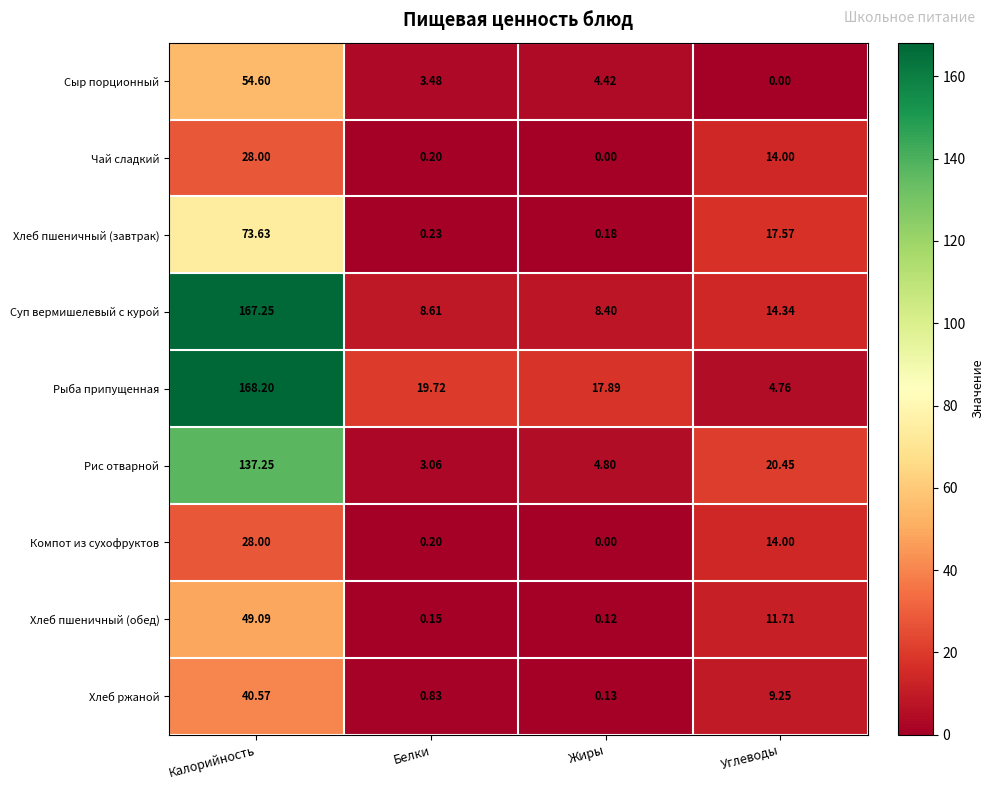

How many data points does each series have?

4